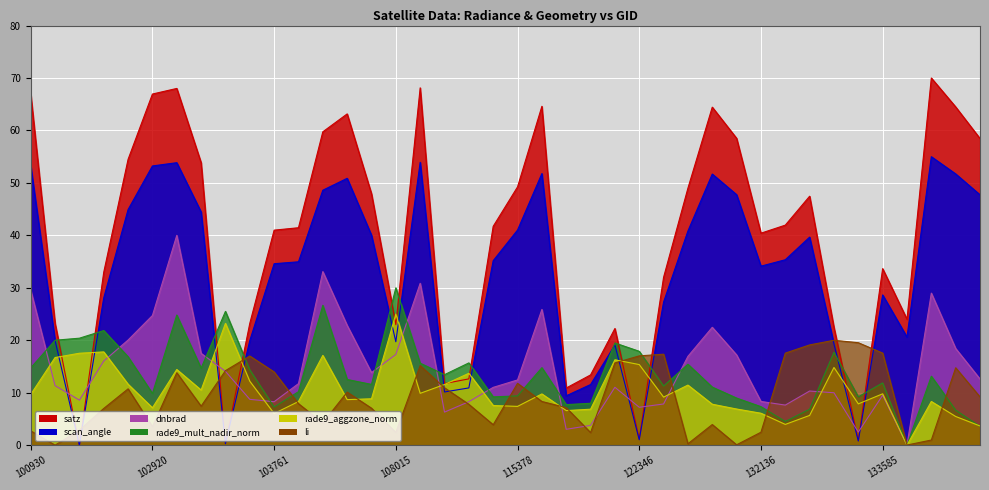

Rank the categories by rade9_aggzone_norm value from lowest to highest.

134505, 137916, 132669, 137905, 133040, 103761, 132136, 115764, 115893, 131961, 102920, 115378, 110299, 131947, 133405, 104112, 134700, 104236, 104355, 123073, 100930, 115500, 133585, 108715, 103040, 131768, 109954, 102912, 103397, 110127, 103032, 133223, 122346, 122178, 102551, 104229, 102671, 102792, 103279, 108015